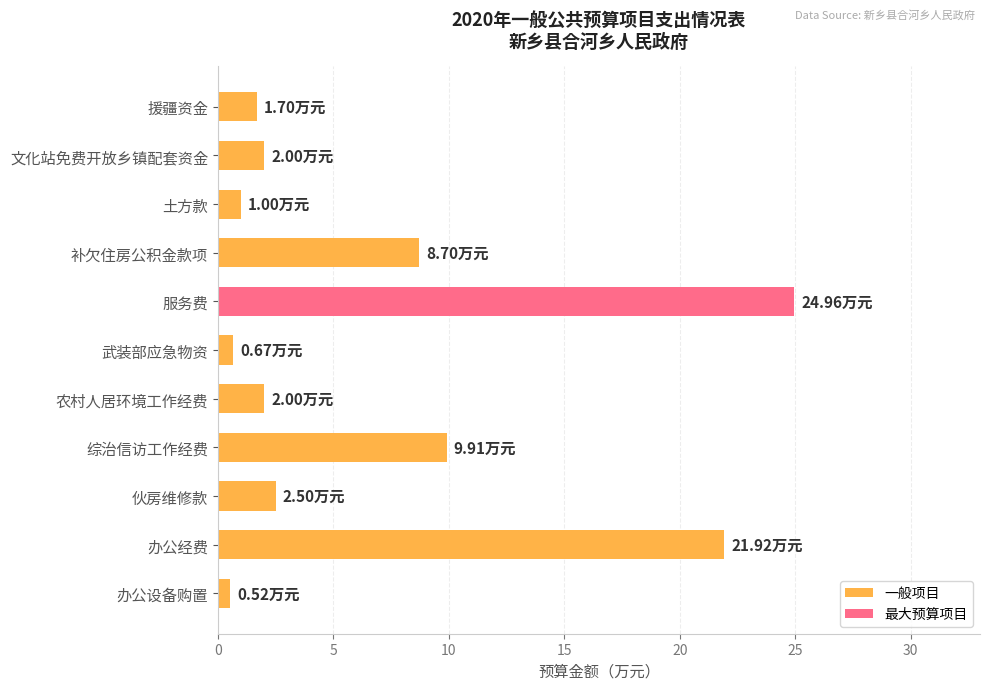

What is the sum of the values at 武装部应急物资 and 办公经费?

22.6